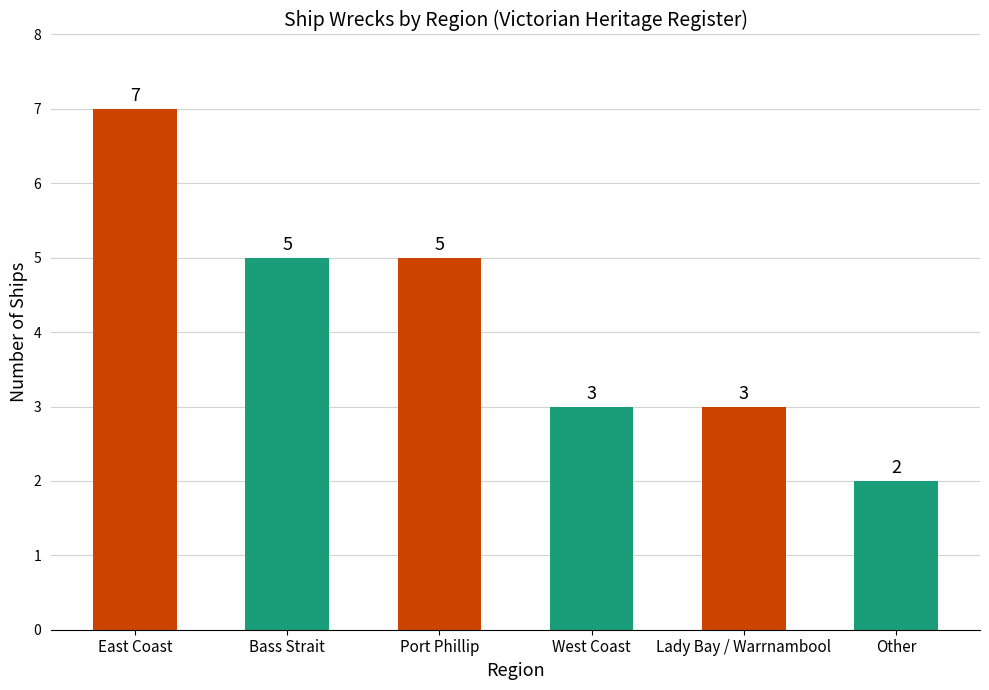

At which category does the chart reach its peak across all series?

East Coast